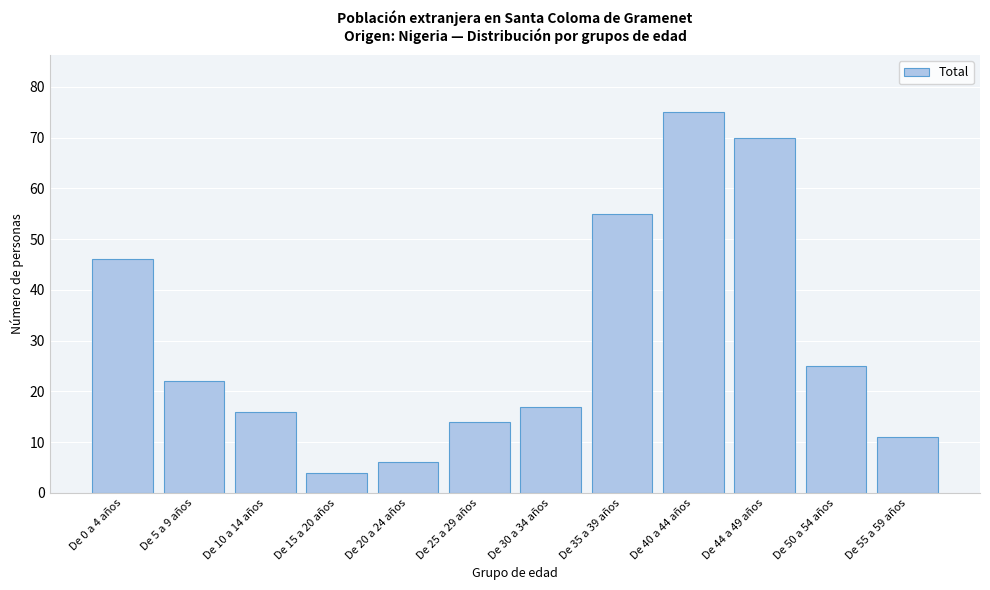

Reading left to right, what are all the values shown in this chart?

46	22	16	4	6	14	17	55	75	70	25	11